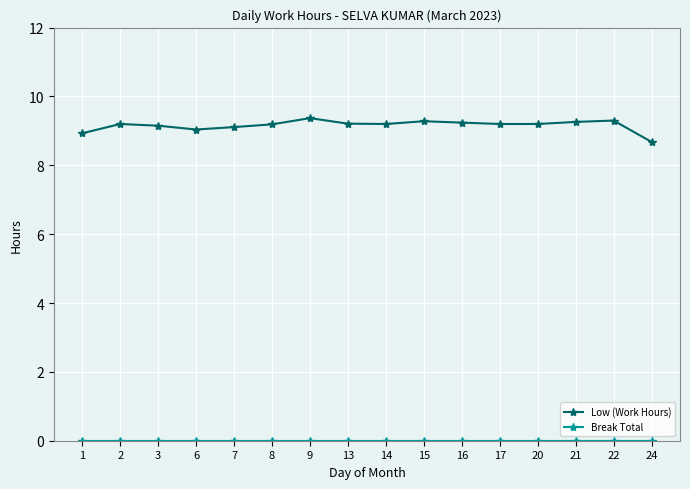

What is the total value across all series at 22?

9.3